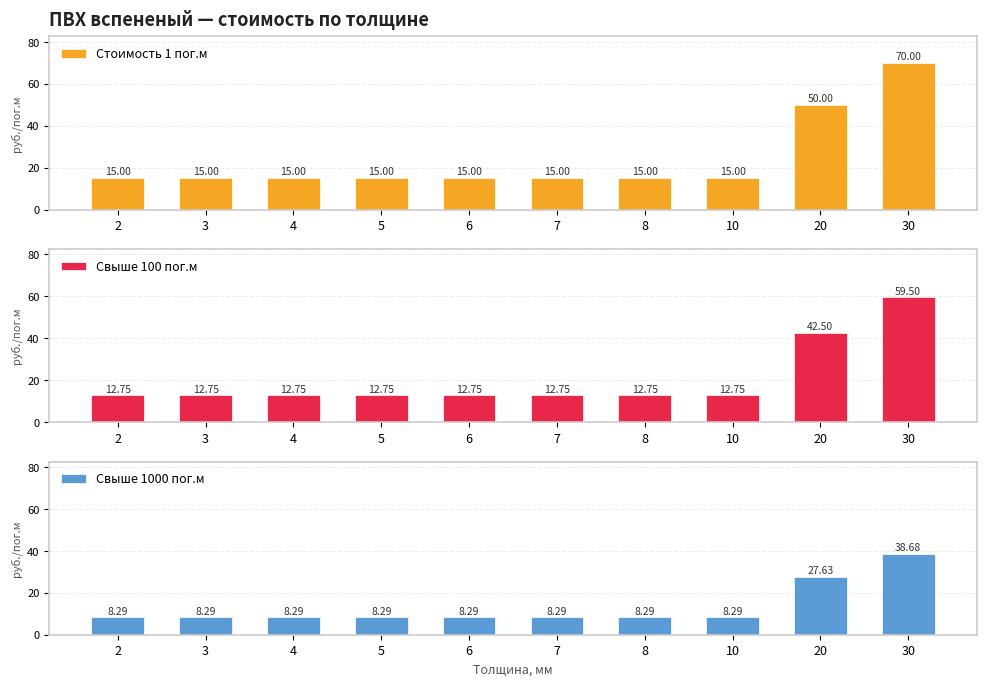

What is the difference between the maximum and second lowest values in the Стоимость 1 пог.м series?

55